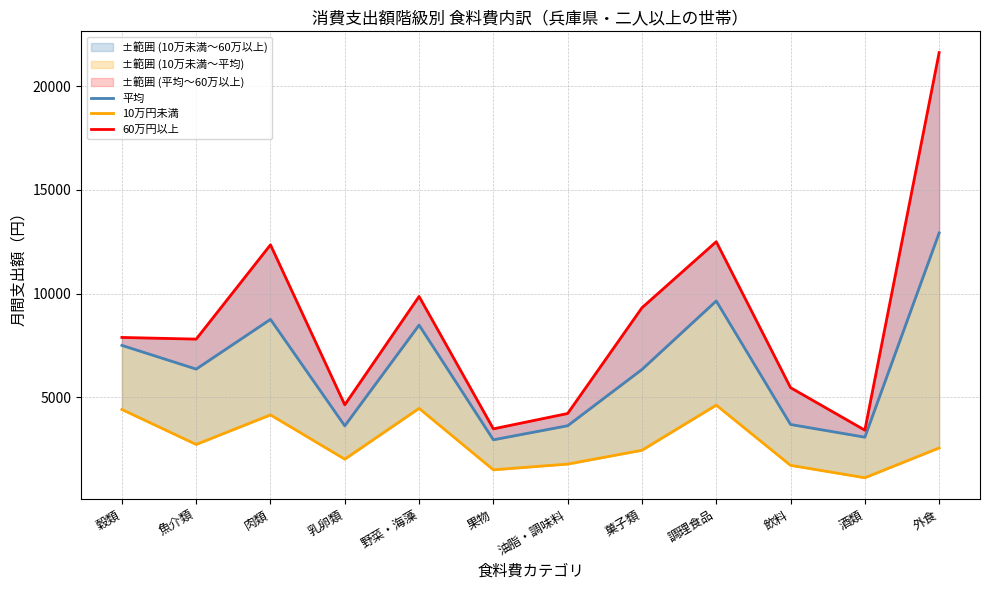

The 平均 series shows 4795 at 調理食品. True or false?

False